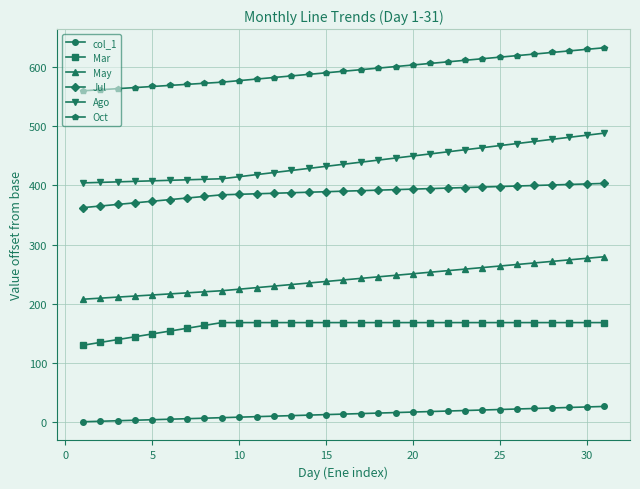

Rank the series by their maximum value, from lowest to highest.

col_1, Mar, May, Jul, Ago, Oct